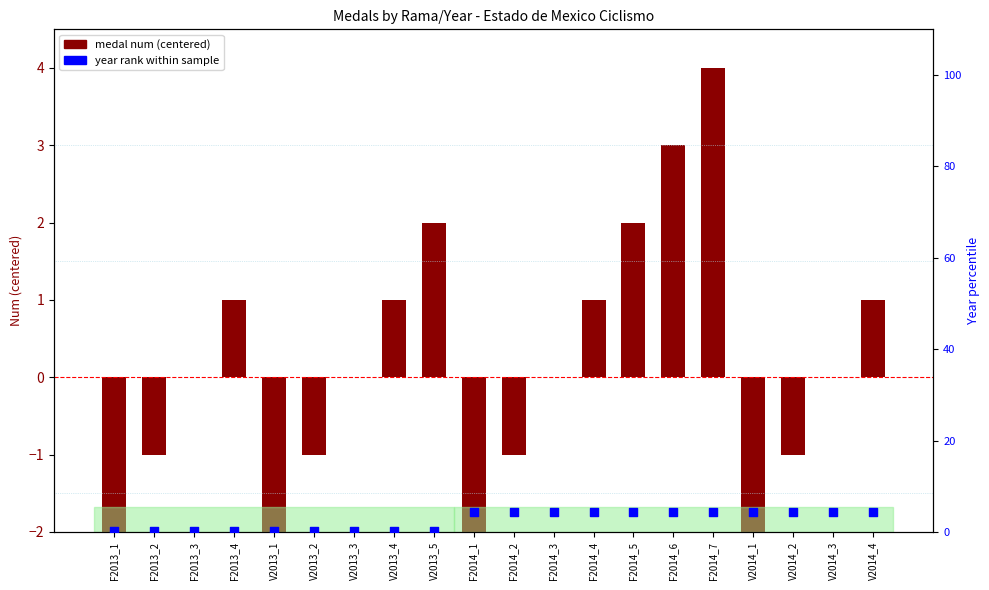

Which series has the widest spread of Y values?

medal num (centered)